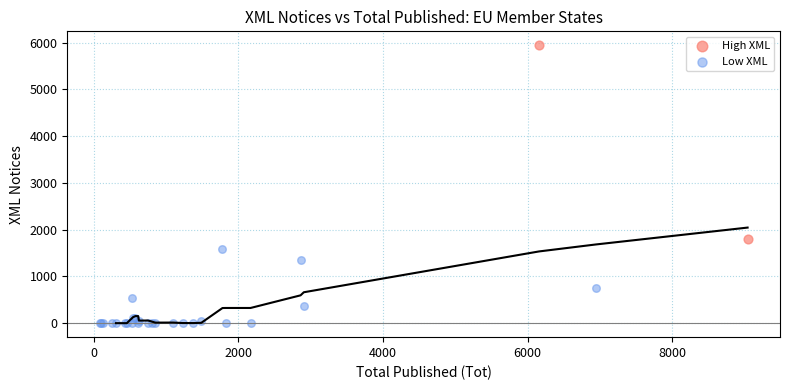

Which series contains the highest Y value?

High XML